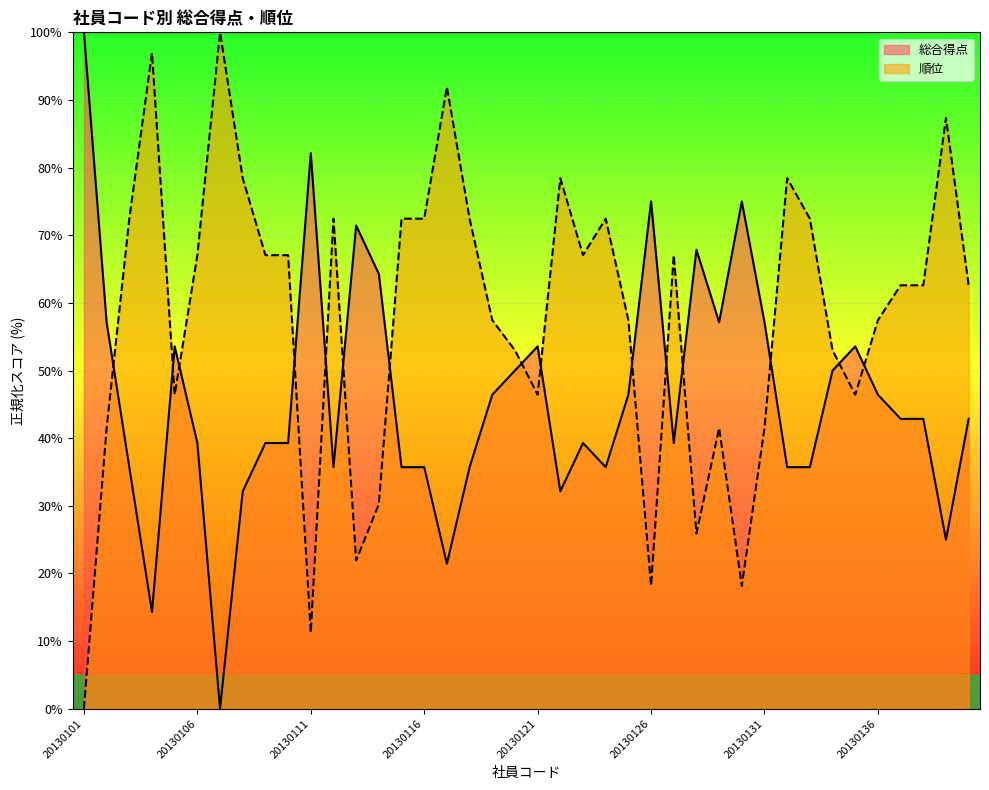

Reading right to left, transcribe all the data shown in this chart.

総合得点: 20130140=42.9	20130139=25.0	20130138=42.9	20130137=42.9	20130136=46.4	20130135=53.6	20130134=50.0	20130133=35.7	20130132=35.7	20130131=57.1	20130130=75.0	20130129=57.1	20130128=67.9	20130127=39.3	20130126=75.0	20130125=46.4	20130124=35.7	20130123=39.3	20130122=32.1	20130121=53.6	20130120=50.0	20130119=46.4	20130118=35.7	20130117=21.4	20130116=35.7	20130115=35.7	20130114=64.3	20130113=71.4	20130112=35.7	20130111=82.1	20130110=39.3	20130109=39.3	20130108=32.1	20130107=0.0	20130106=39.3	20130105=53.6	20130104=14.3	20130103=35.7	20130102=57.1	20130101=100.0
順位: 20130140=62.6	20130139=87.3	20130138=62.6	20130137=62.6	20130136=57.4	20130135=46.4	20130134=53.0	20130133=72.5	20130132=78.4	20130131=41.5	20130130=18.2	20130129=41.5	20130128=25.9	20130127=67.1	20130126=18.2	20130125=57.4	20130124=72.5	20130123=67.1	20130122=78.4	20130121=46.4	20130120=53.0	20130119=57.4	20130118=72.5	20130117=91.9	20130116=72.5	20130115=72.5	20130114=30.2	20130113=21.9	20130112=72.5	20130111=11.3	20130110=67.1	20130109=67.1	20130108=78.4	20130107=100.0	20130106=67.1	20130105=46.4	20130104=97.0	20130103=72.5	20130102=41.5	20130101=0.0